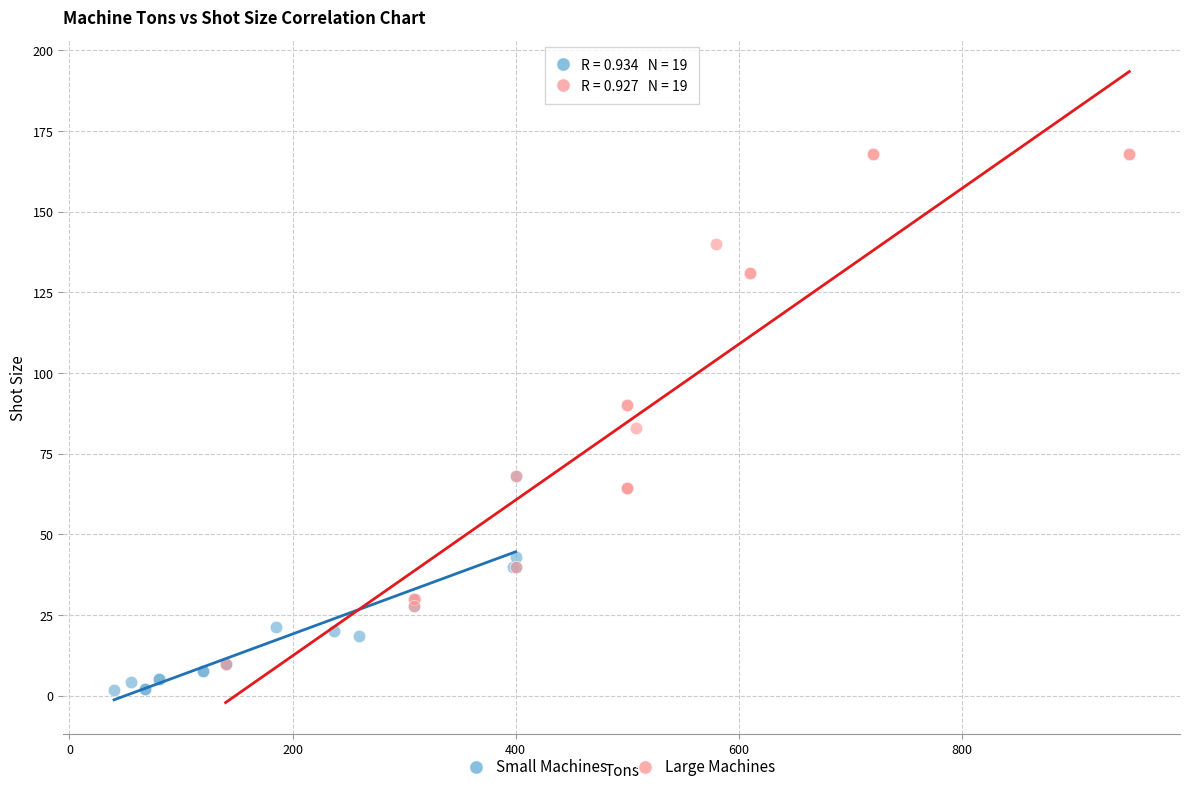

Which series reaches the minimum Y coordinate?

Small Machines